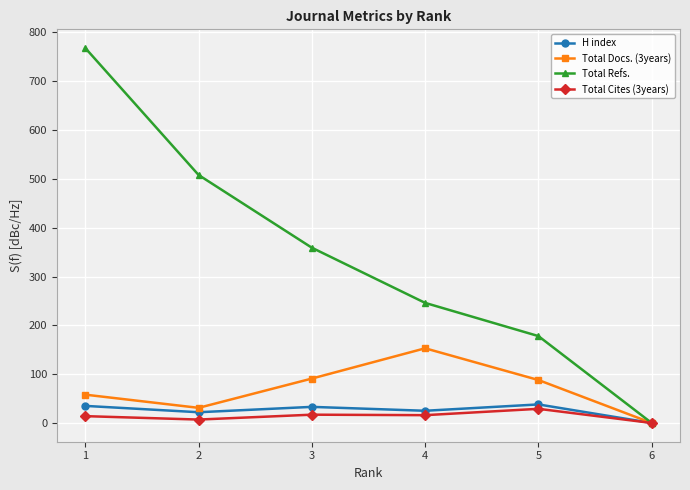

At which category is the sum across all series the highest?

1